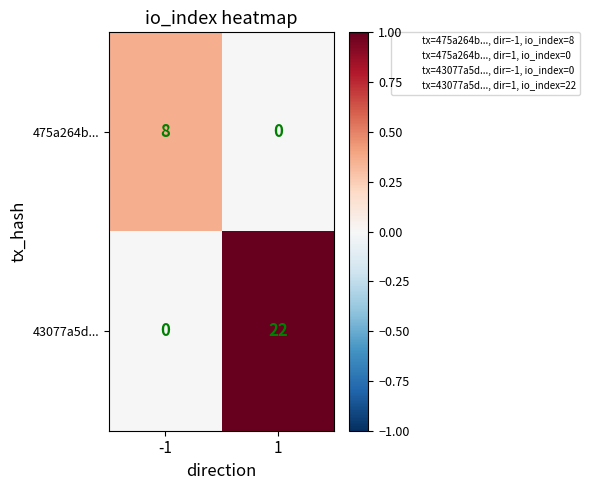

At -1, list the series in order from smallest to largest.

43077a5d..., 475a264b...